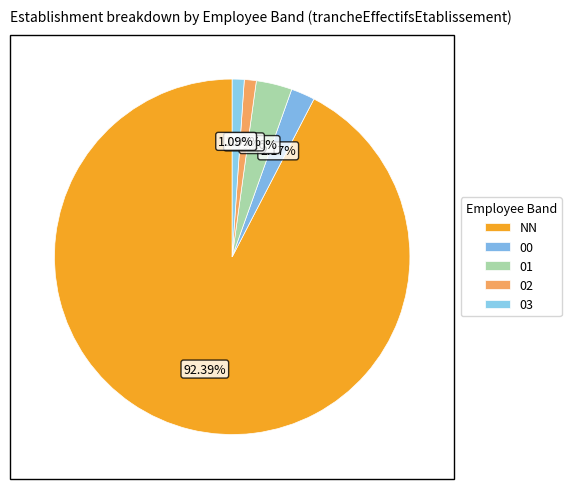

How many segments does this pie chart have?

5